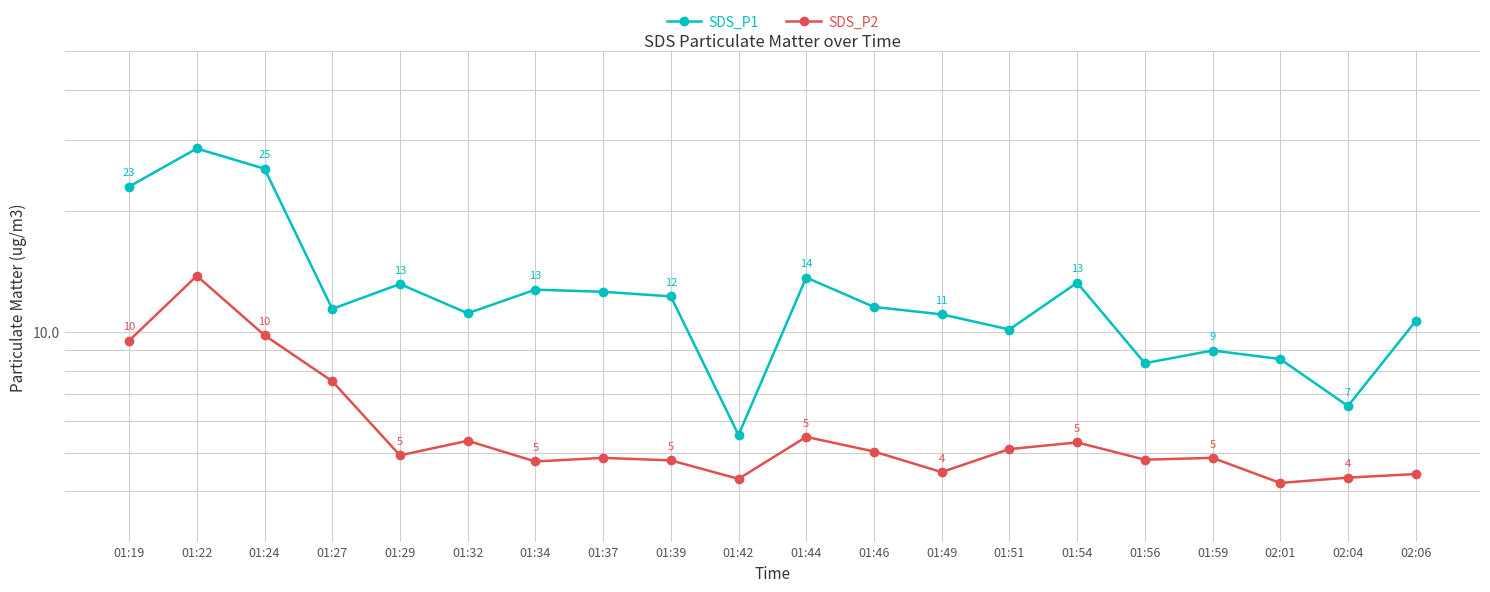

True or false: SDS_P1 has a value of 13.2 at 01:54.

True